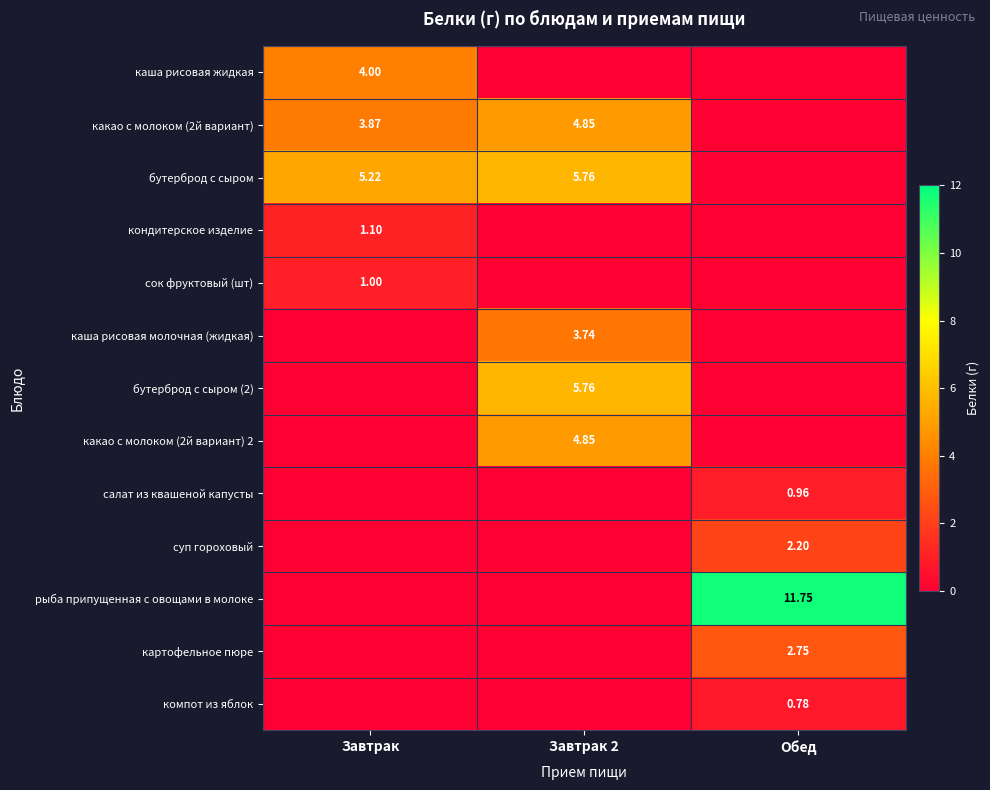

Which category has the highest value across all series?

Обед